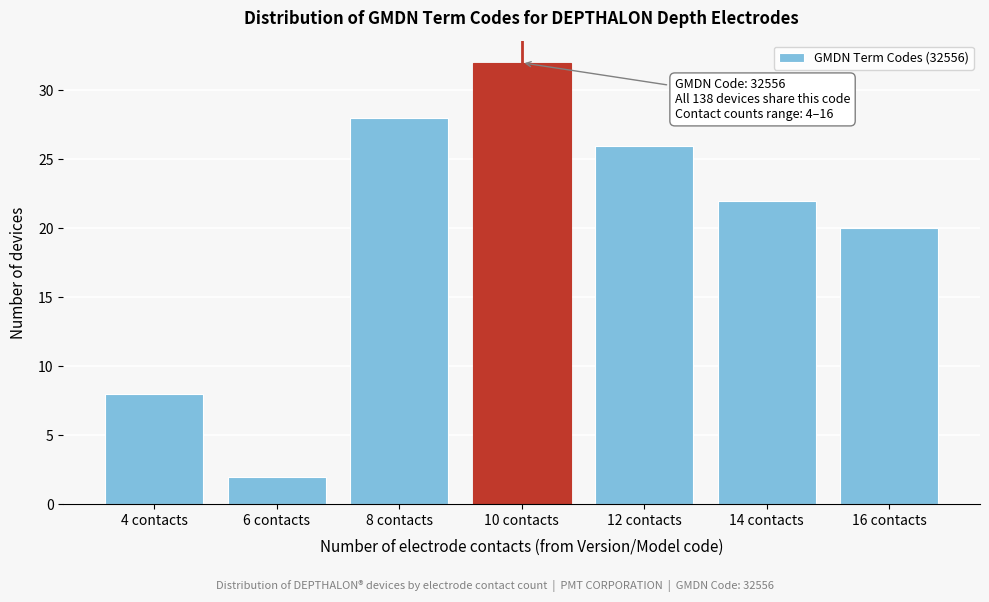

Reading left to right, list all the values displayed in this chart.

8	2	28	32	26	22	20